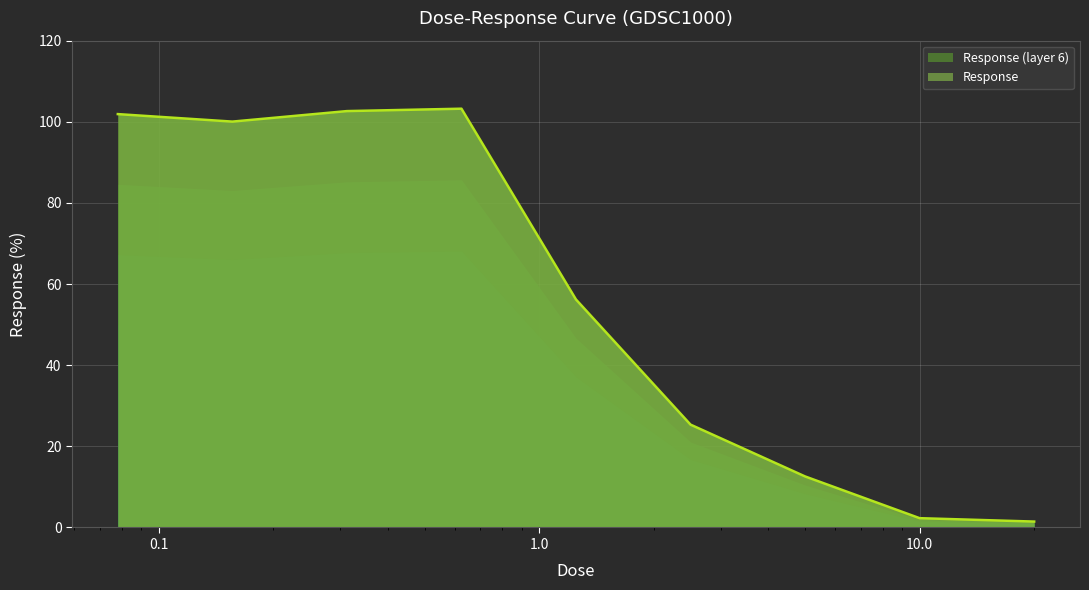

What is the label of the 4th point from the right?

2.5